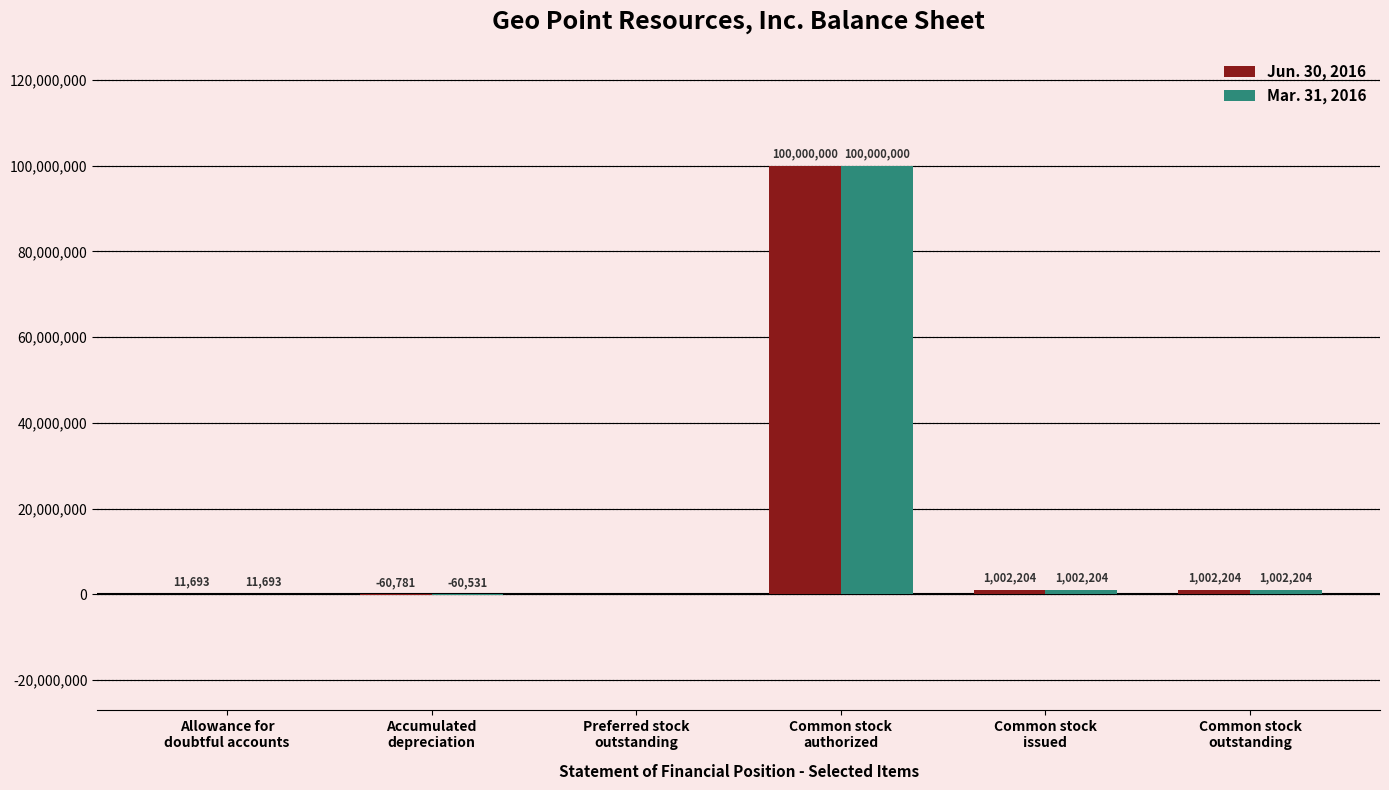

Which series has the widest spread of values?

Jun. 30, 2016